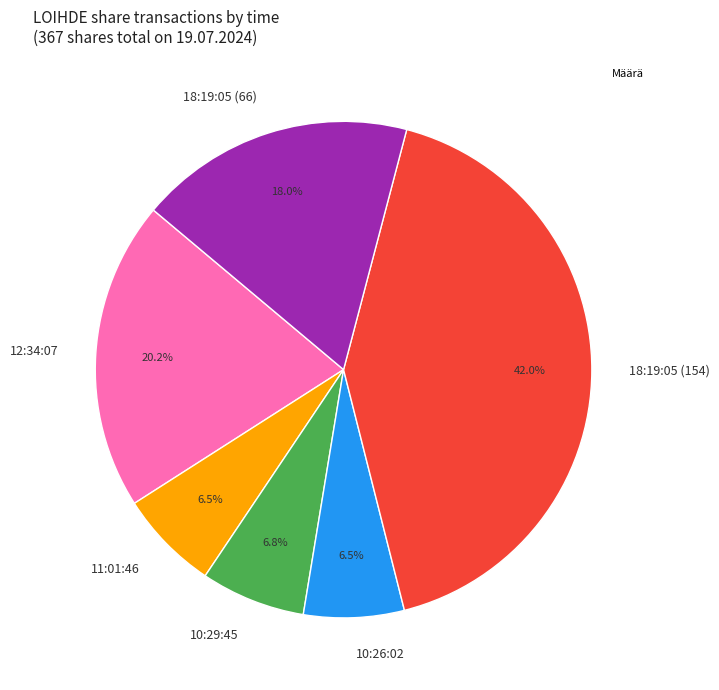

Does 18:19:05 (154) represent more than half of the total?

No